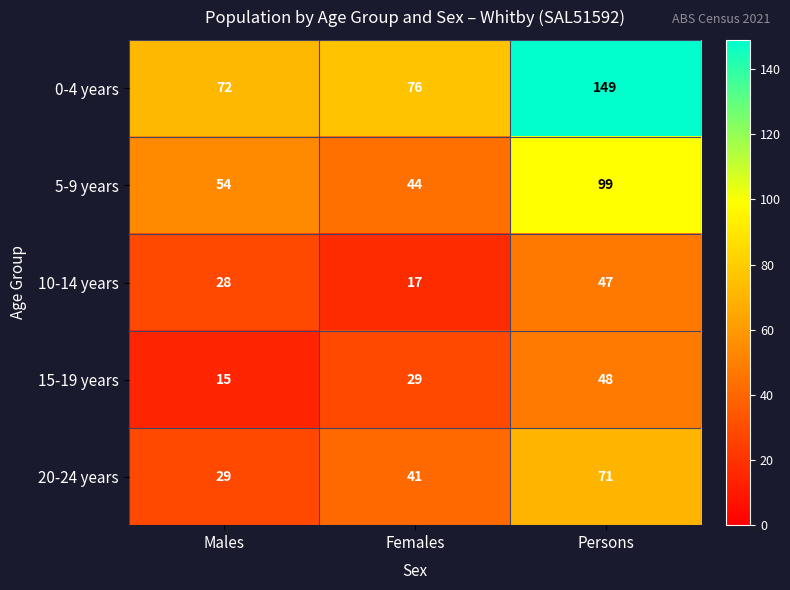

Reading right to left, transcribe all the data shown in this chart.

0-4 years: Persons=149	Females=76	Males=72
5-9 years: Persons=99	Females=44	Males=54
10-14 years: Persons=47	Females=17	Males=28
15-19 years: Persons=48	Females=29	Males=15
20-24 years: Persons=71	Females=41	Males=29